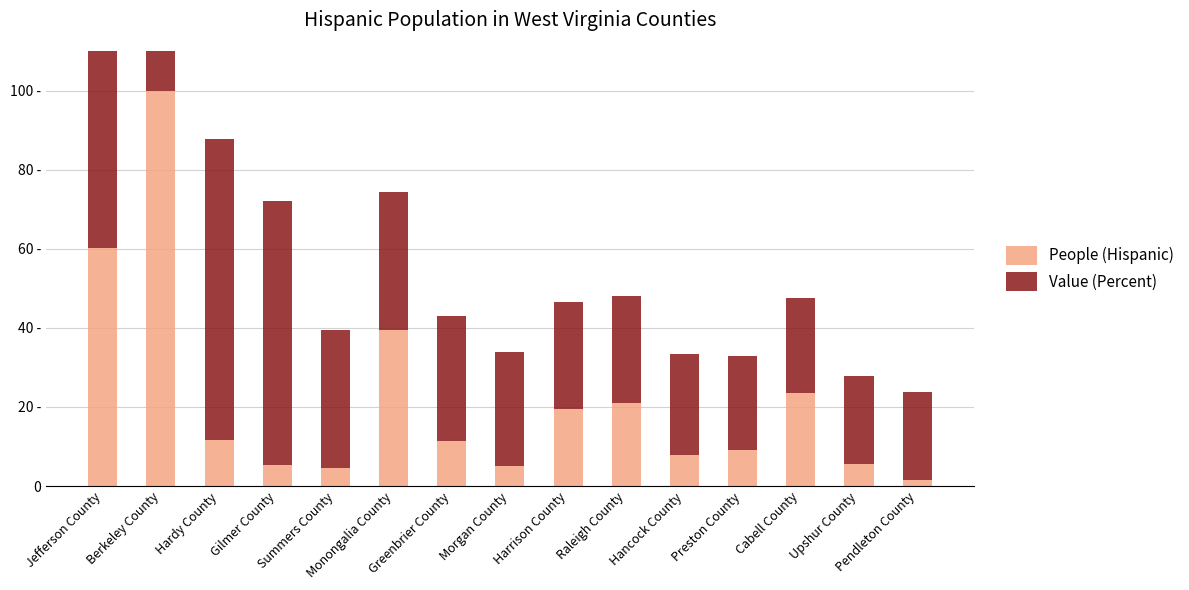

What is the label of the 2nd bar from the left?

Berkeley County